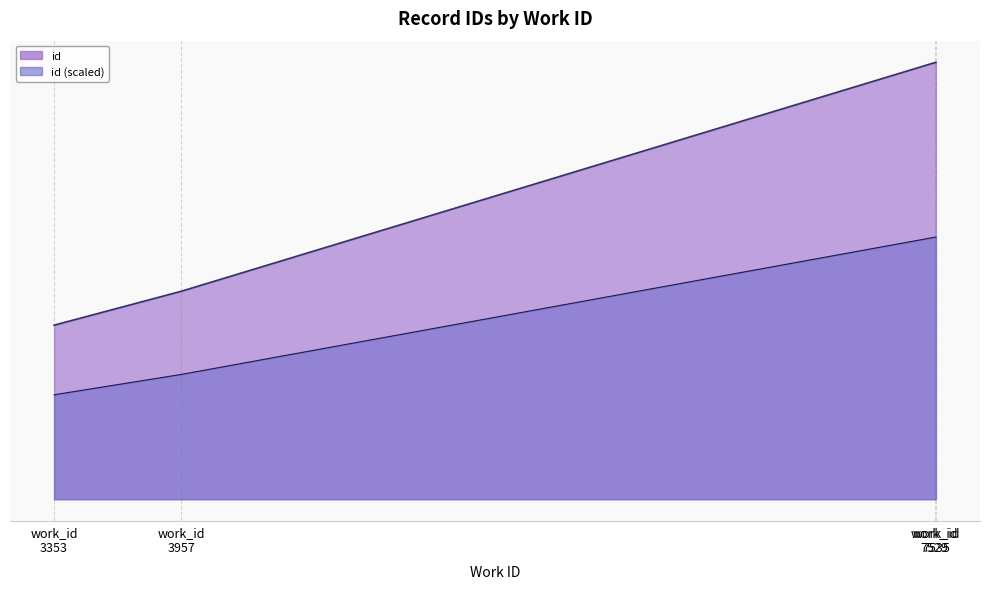

The chart shows a value of 0.4 at work_id 7529. True or false?

False